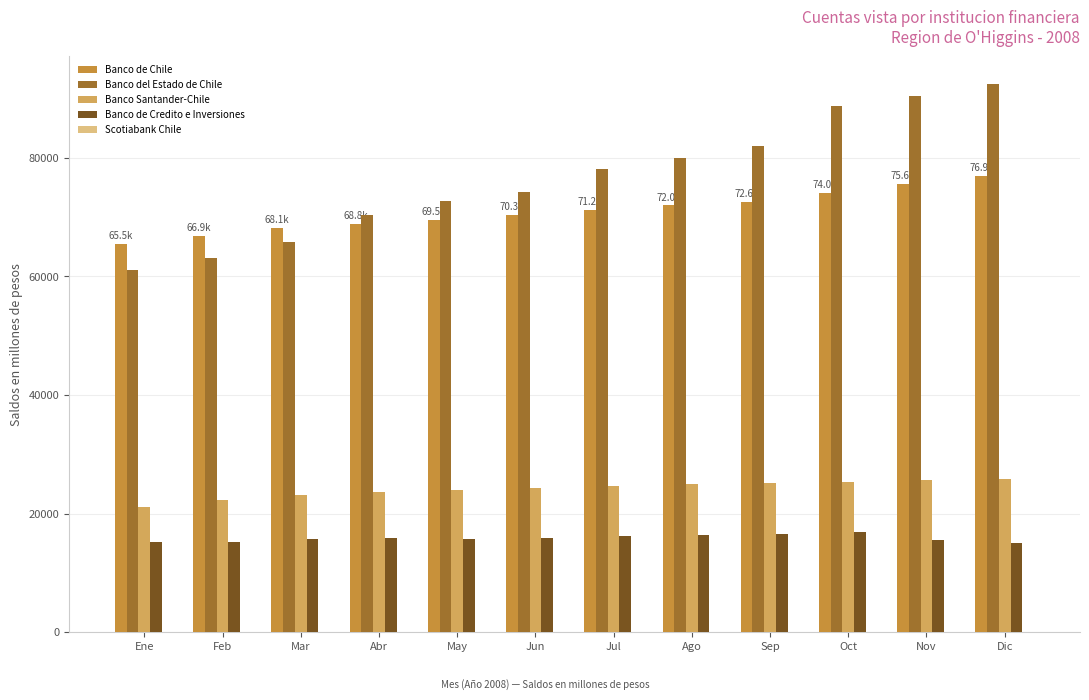

Which series has the largest total across all categories?

Banco del Estado de Chile